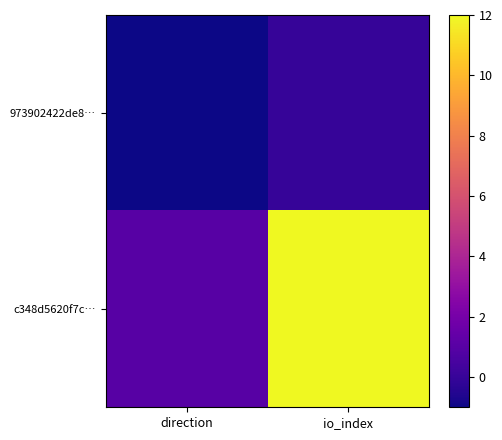

Rank the series by their maximum value, from highest to lowest.

c348d5620f7c…, 973902422de8…